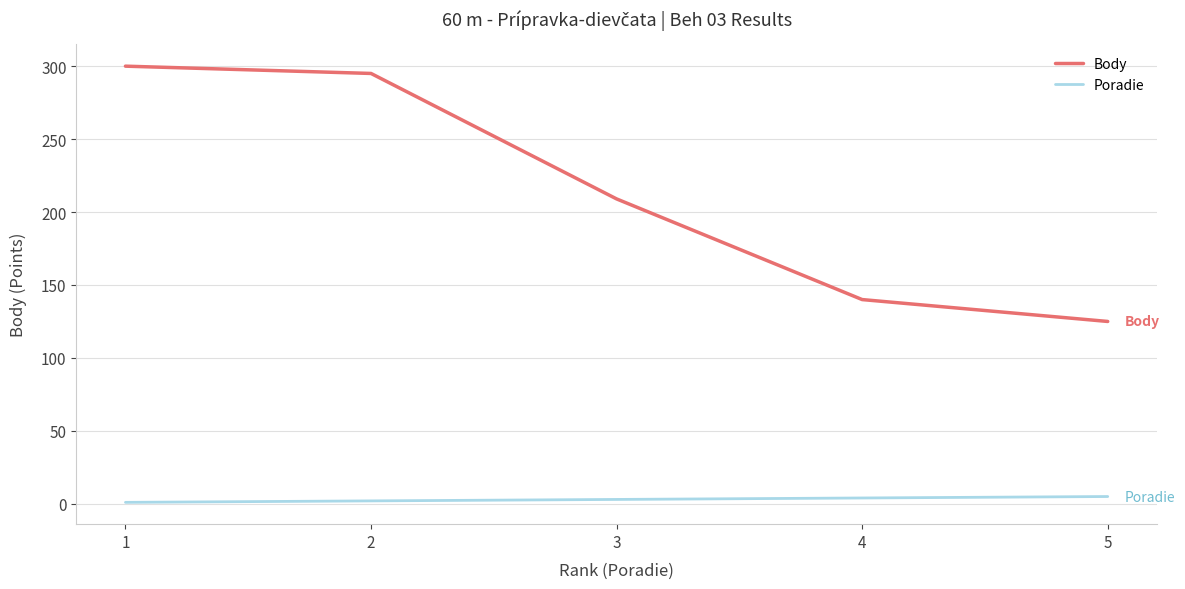

True or false: Poradie and Body cross at least once.

False